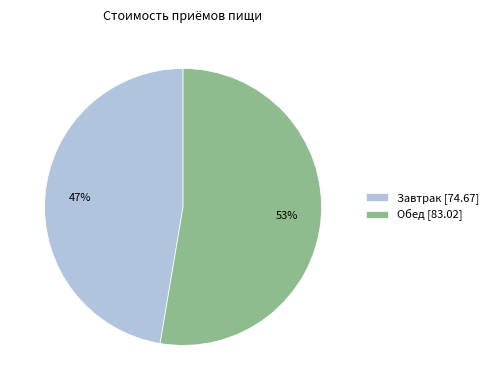

Approximately how many times larger is the value at Обед compared to Завтрак?

1.1